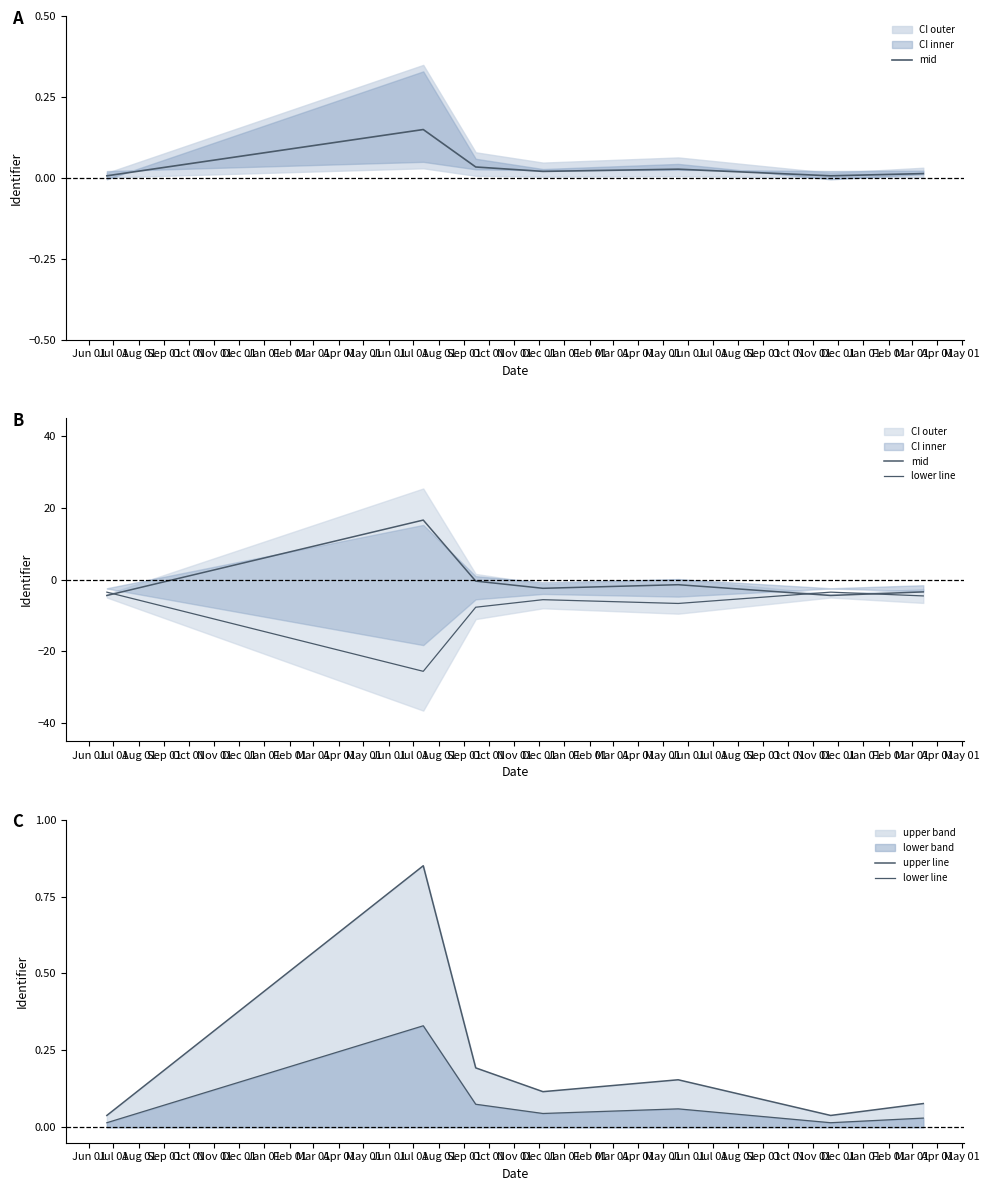

True or false: upper line has a value of 0.0 at Nov 01.

True